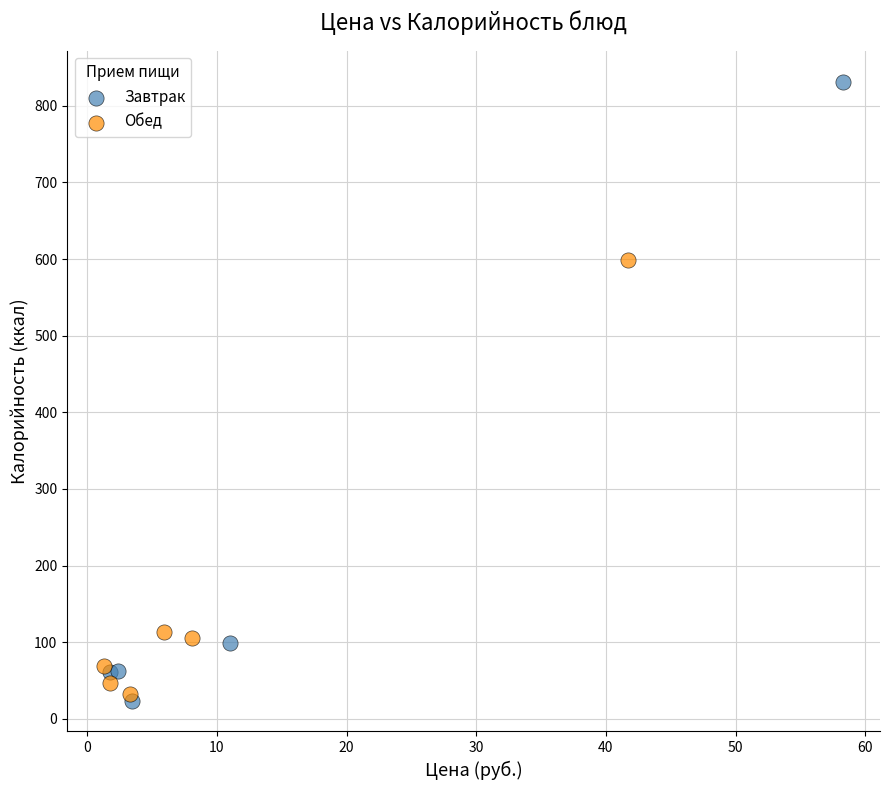

Which series has the largest Y range (max minus min)?

Завтрак